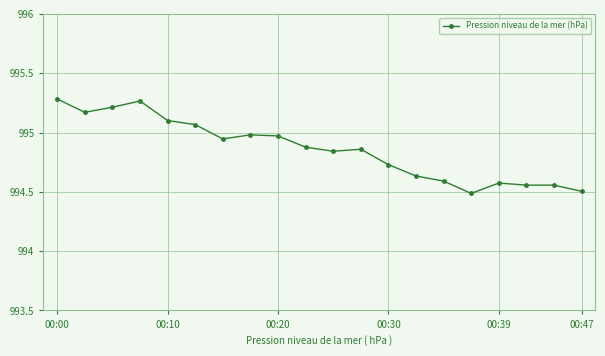

What is the minimum value shown in the chart?

994.5